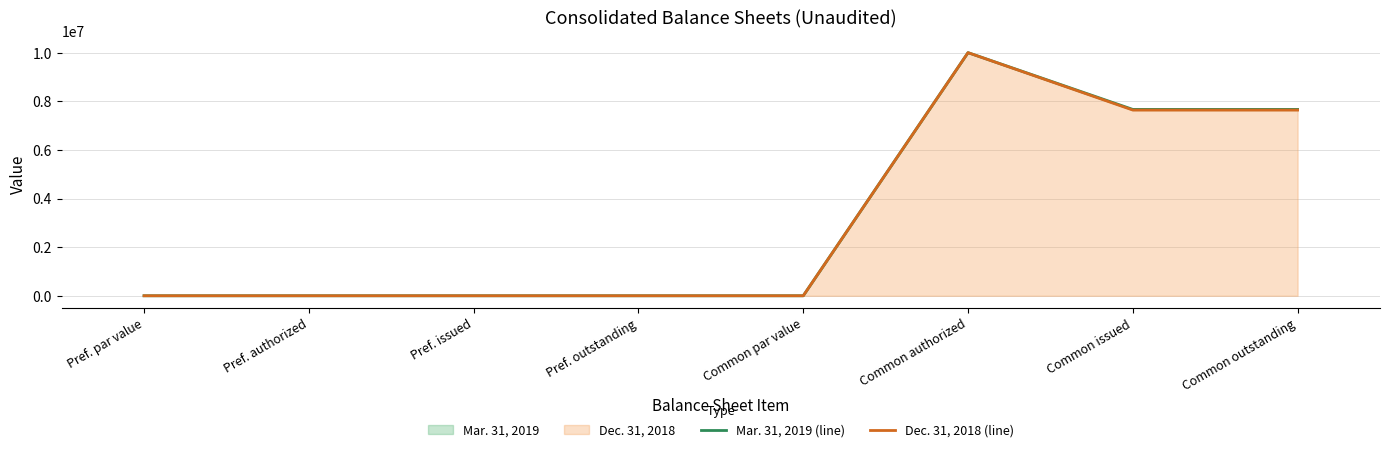

Between Common issued and Common outstanding, which series saw the biggest shift?

Mar. 31, 2019 (line)